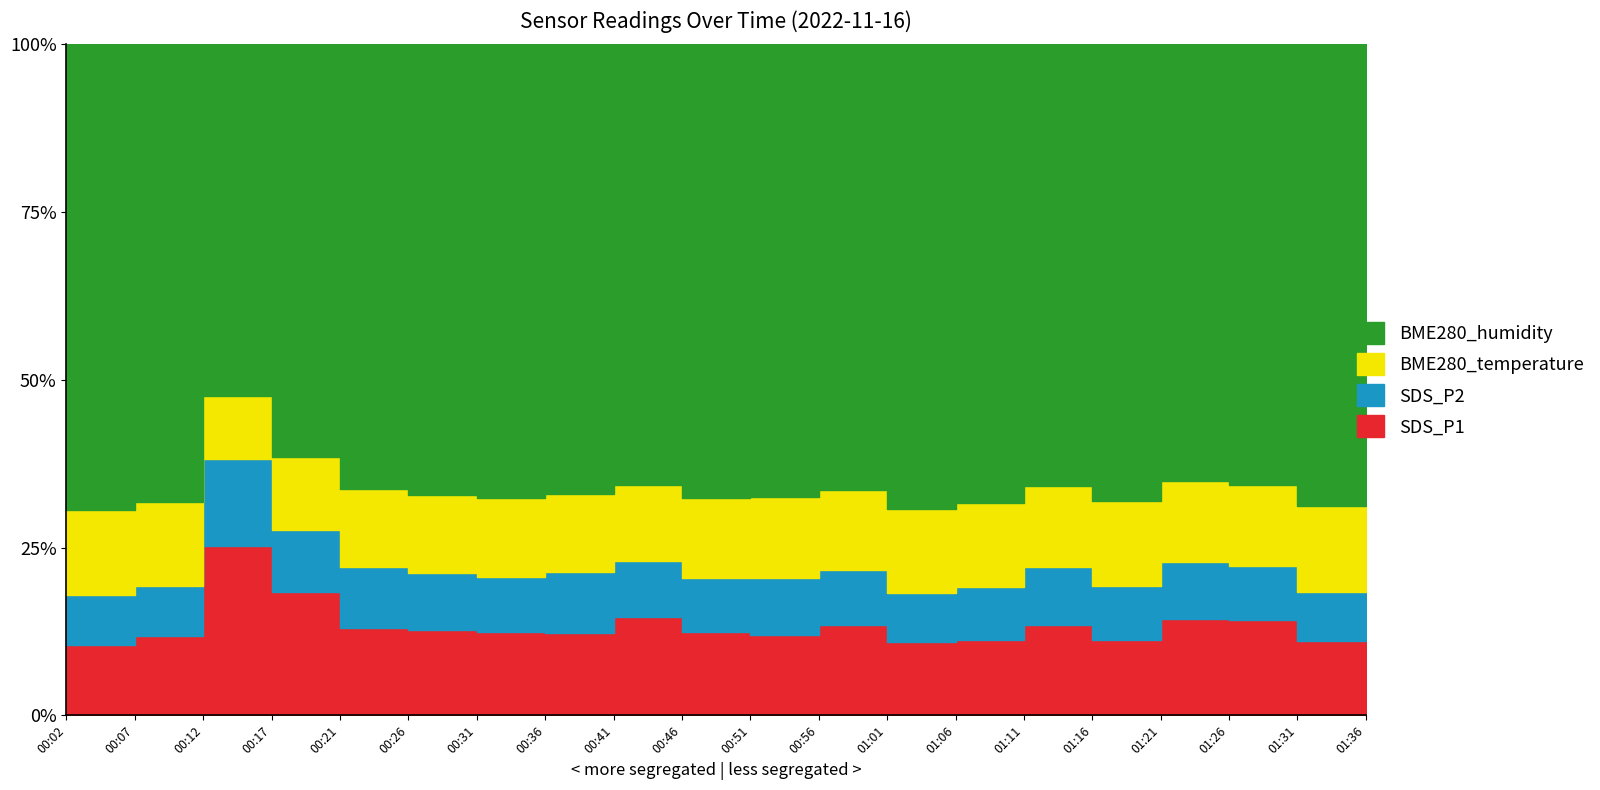

Reading left to right, extract all data points from this chart.

SDS_P1: 8.7	9.9	27.6	17.2	11.3	10.9	10.7	10.8	13.2	10.8	10.5	11.9	9.3	9.7	12.0	9.7	12.9	12.7	9.5	10.6
SDS_P2: 6.2	6.3	14.2	8.6	8.0	7.3	7.1	7.9	7.4	7.0	7.3	7.2	6.1	6.7	7.6	6.9	7.8	7.3	6.3	7.5
BME280_temperature: 10.5	10.4	10.3	10.2	10.1	10.0	10.0	10.1	10.3	10.4	10.5	10.6	10.7	10.7	10.8	10.8	10.8	10.8	10.9	11.0
BME280_humidity: 57.4	57.2	57.3	57.5	57.8	57.8	58.2	58.7	58.9	58.9	58.8	58.7	58.7	58.7	58.6	58.5	58.8	59.0	59.0	59.0